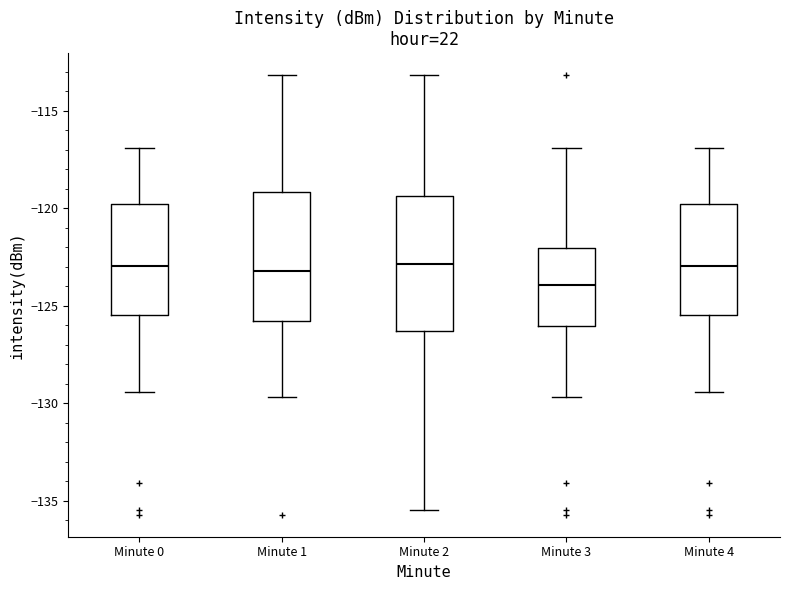

Reading left to right, transcribe this box plot: for each box, give where its median line is, the range the box spans, and where its two whiskers end, as read against the y-axis. The values are not printed on the chart, so give them approximately, as read against the axis.

Minute 0: median -123.0, box -125.5 to -120.0, whiskers -129.5 to -117.0
Minute 1: median -123.0, box -126.0 to -119.0, whiskers -129.5 to -113.0
Minute 2: median -123.0, box -126.5 to -119.5, whiskers -135.5 to -113.0
Minute 3: median -124.0, box -126.0 to -122.0, whiskers -129.5 to -117.0
Minute 4: median -123.0, box -125.5 to -120.0, whiskers -129.5 to -117.0